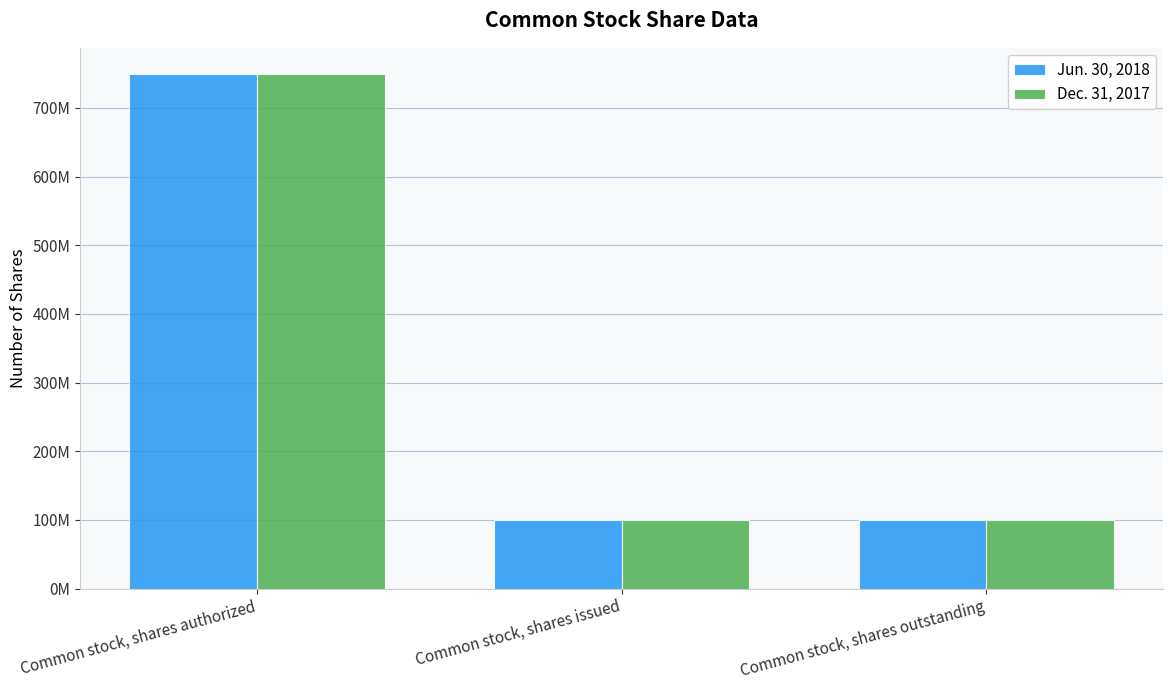

Count the Jun. 30, 2018 values in the range 100000000 to 750000000.

3